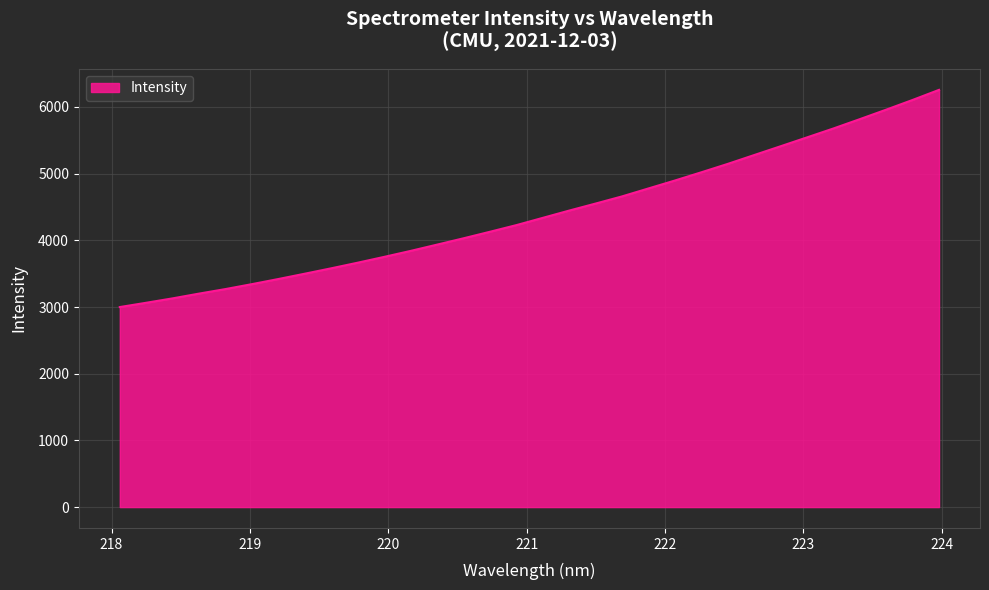

What is the maximum value shown in the chart?

6257.0